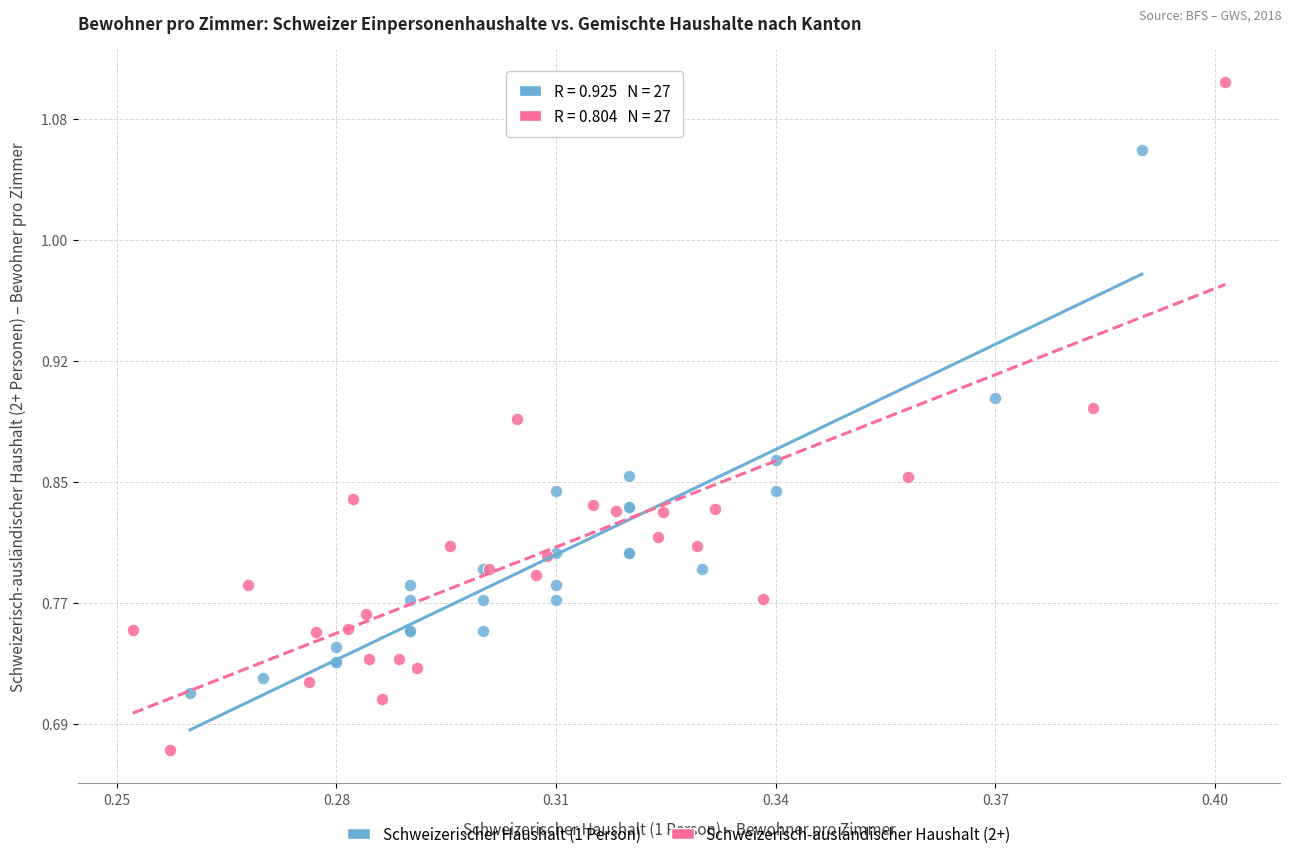

Which series has the largest Y range (max minus min)?

Schweizerisch-ausländischer Haushalt (2+)